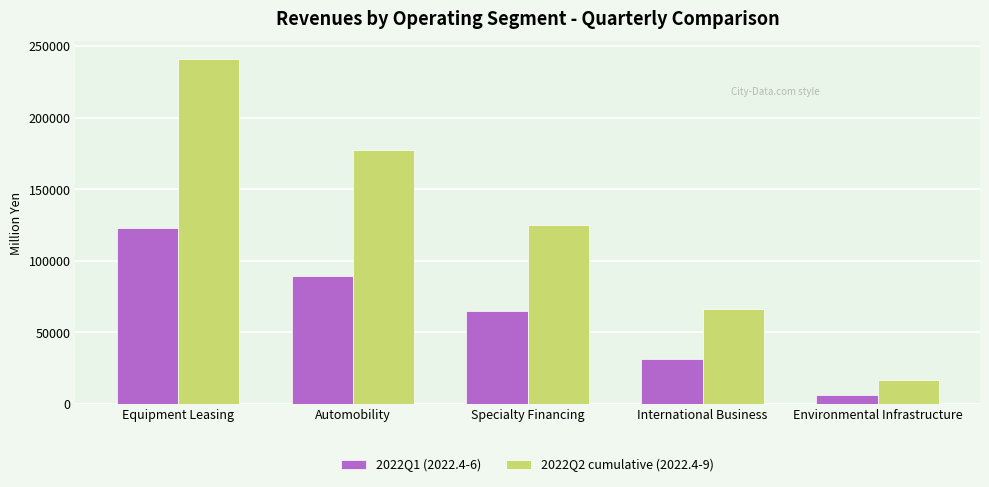

Reading left to right, extract all data points from this chart.

2022Q1 (2022.4-6): Equipment Leasing=122867	Automobility=89588	Specialty Financing=64711	International Business=31507	Environmental Infrastructure=6584
2022Q2 cumulative (2022.4-9): Equipment Leasing=241210	Automobility=177505	Specialty Financing=125085	International Business=66325	Environmental Infrastructure=16617